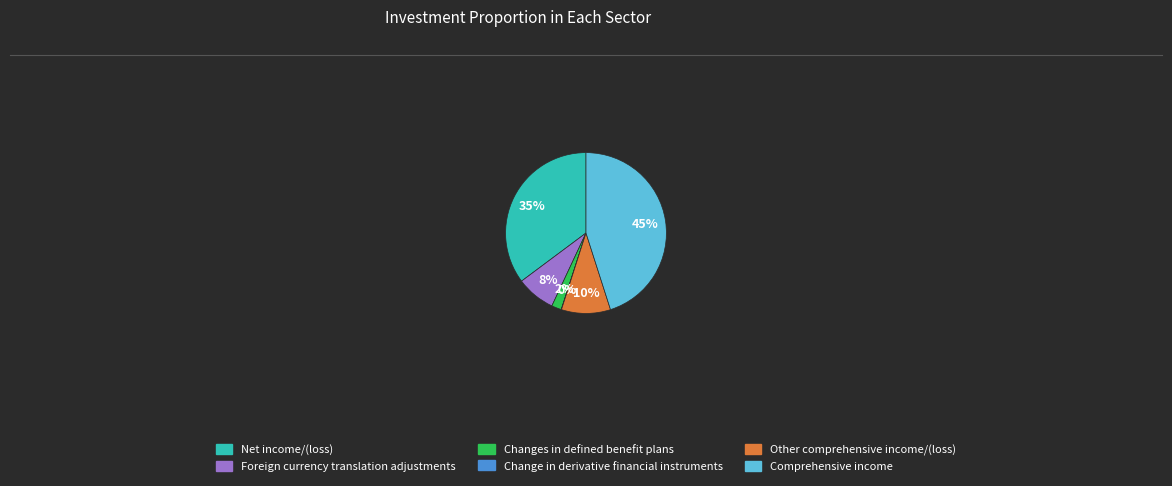

Is there any slice that represents more than half of the pie?

No